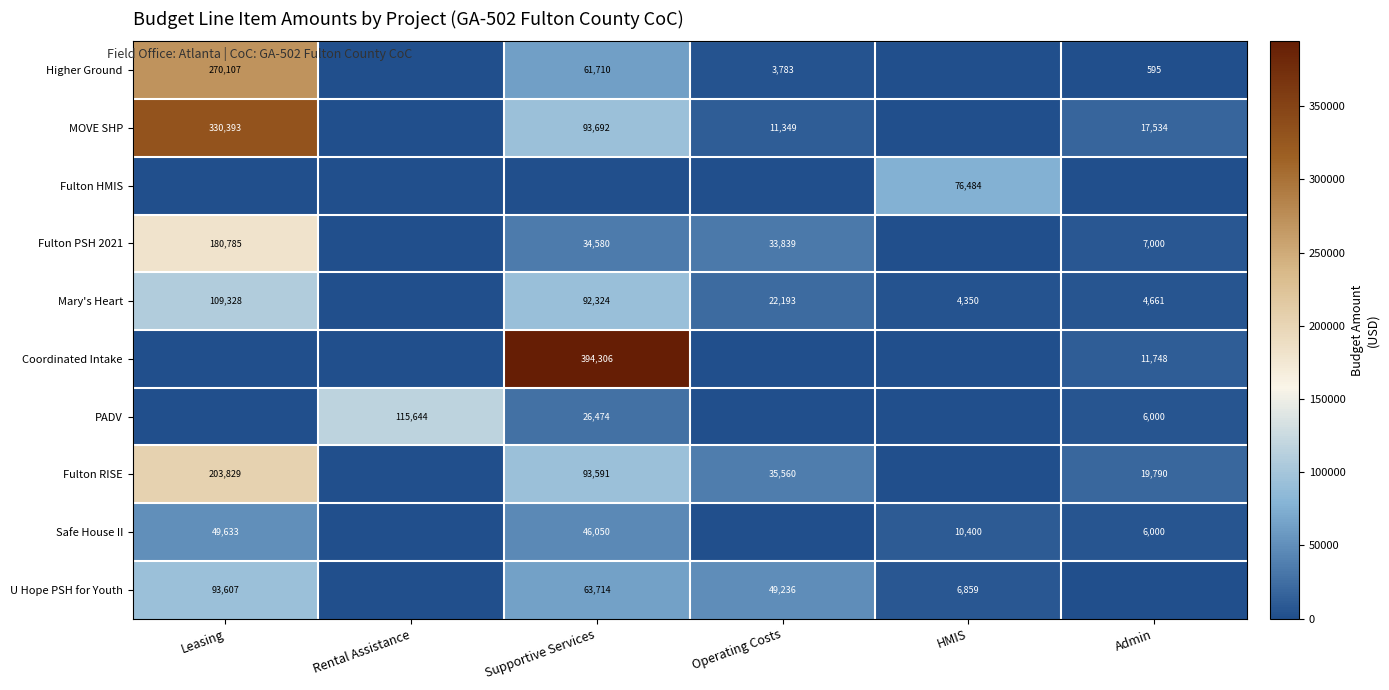

The value of PADV at Admin is 10503. True or false?

False